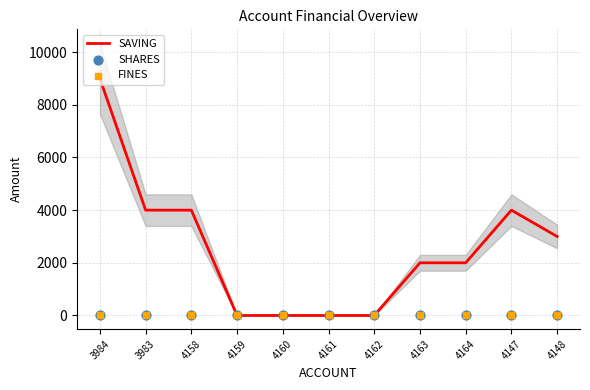

At which category is the sum across all series the highest?

3984